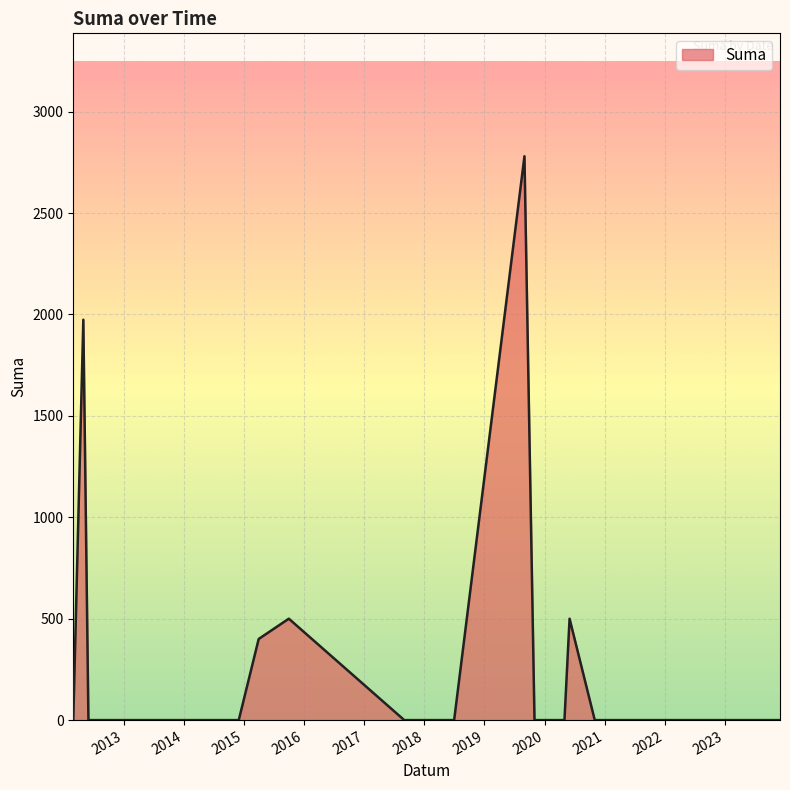

What is the greatest value displayed?

2780.1